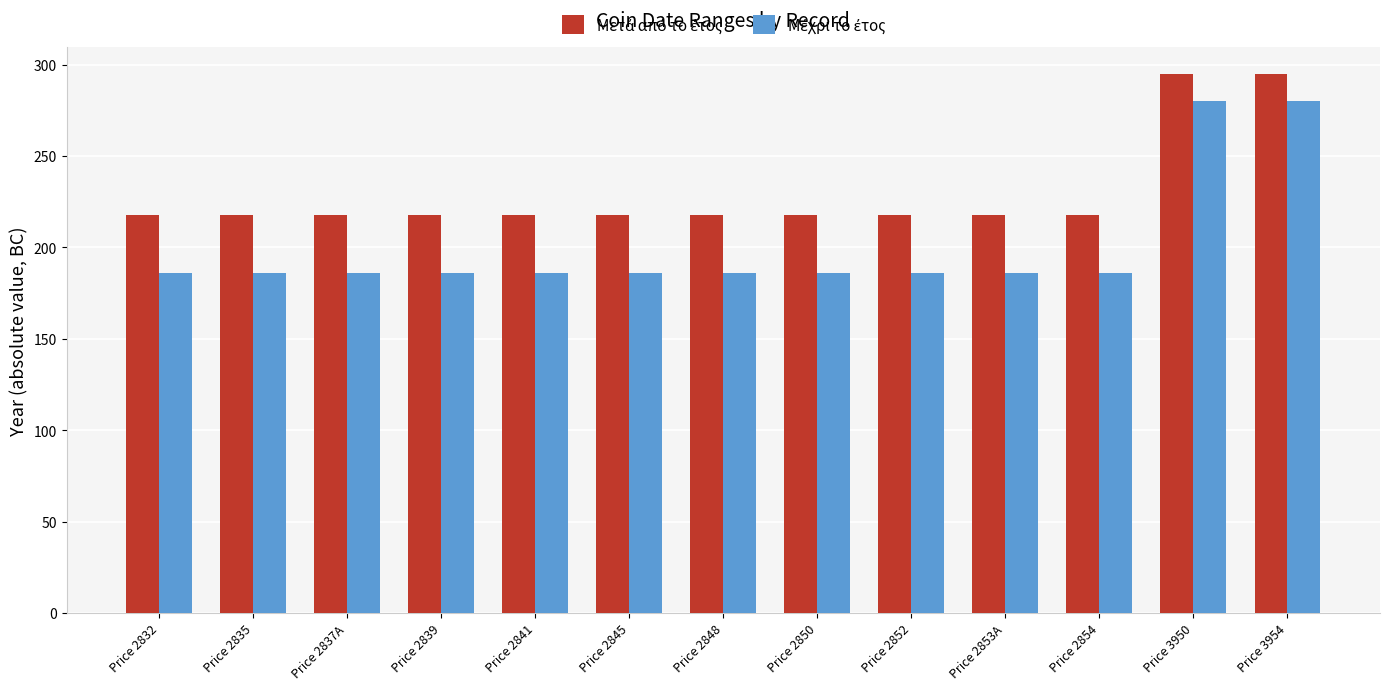

What is the difference between the highest and lowest values at Price 2837A?

32